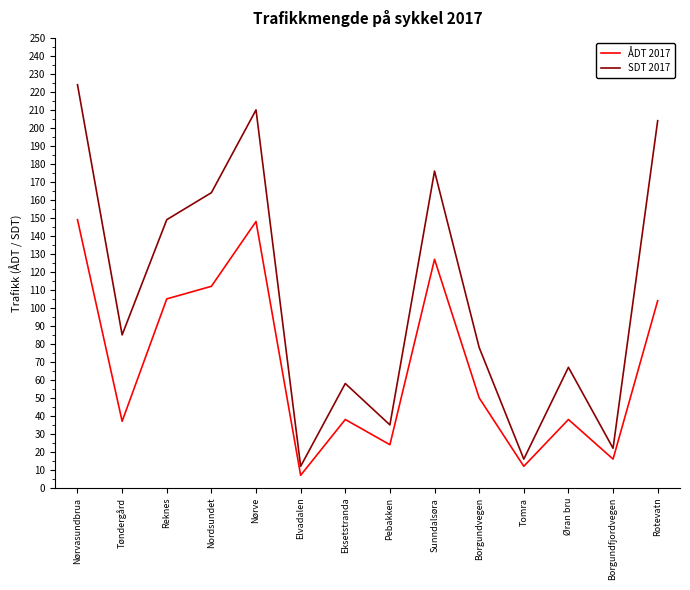

Does the chart have visible grid lines?

No